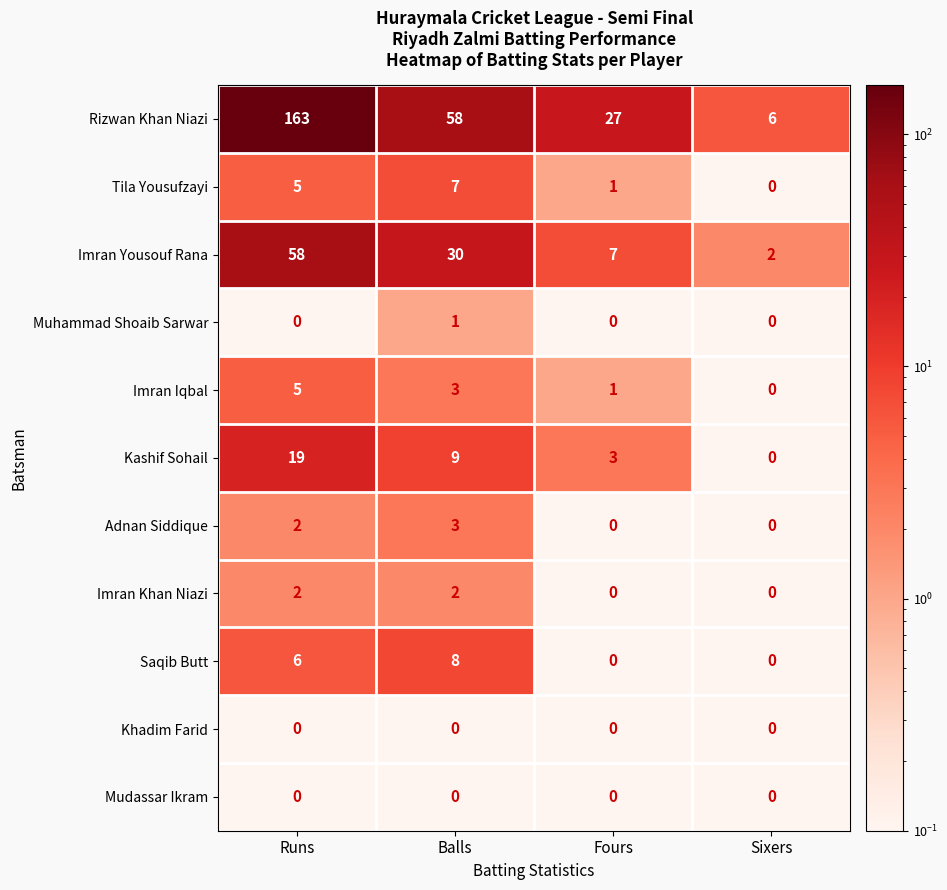

The Tila Yousufzayi series shows 0 at Sixers. True or false?

True